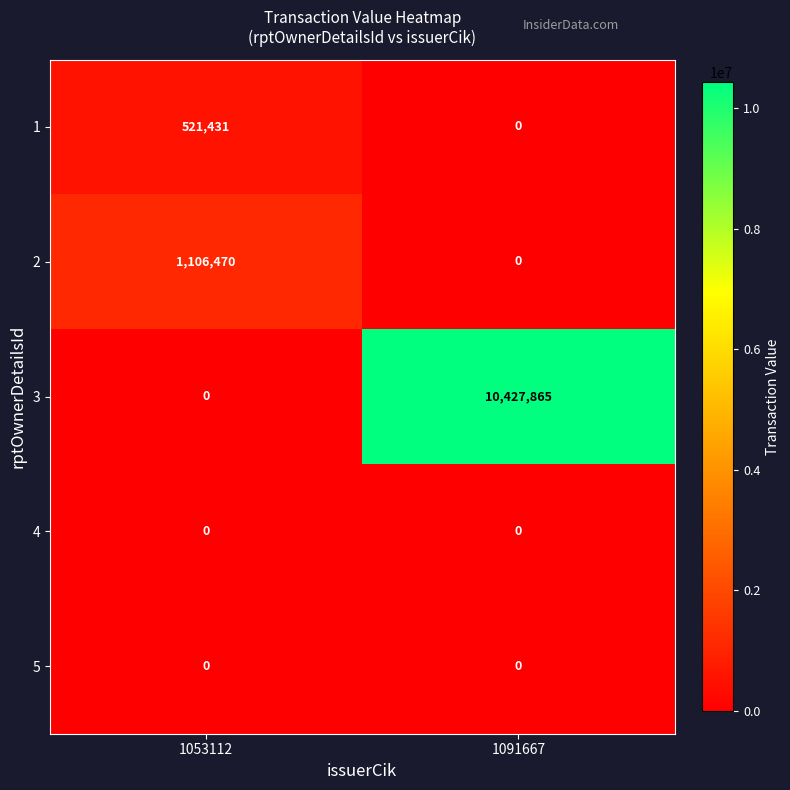

Which series has the largest total across all categories?

3